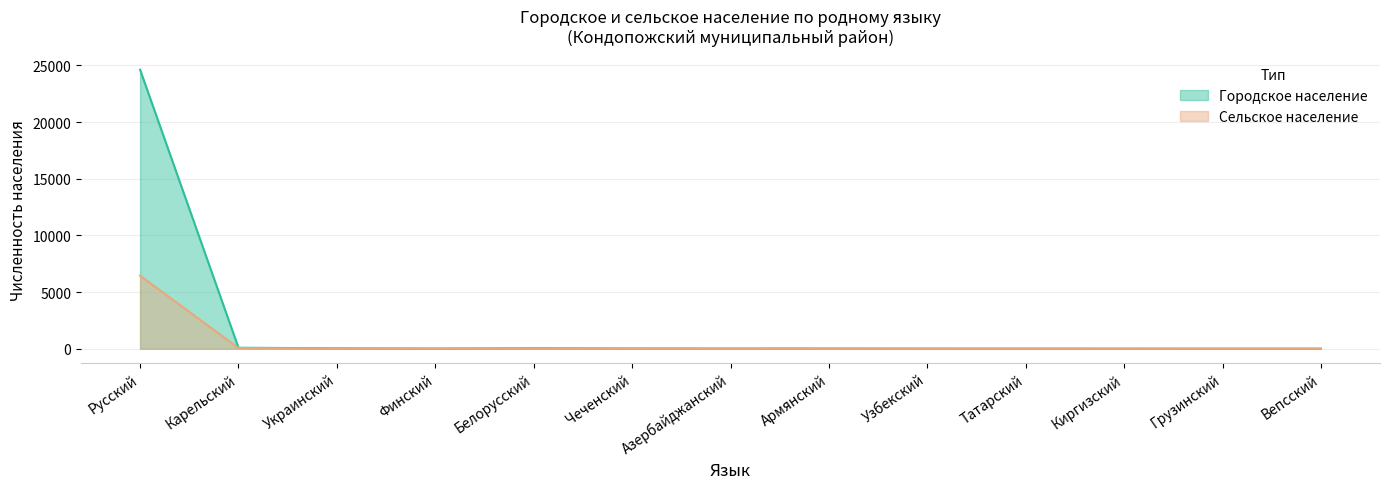

Reading left to right, what are all the values shown in this chart?

Городское население: Русский=24629	Карельский=84	Украинский=33	Финский=12	Белорусский=42	Чеченский=19	Азербайджанский=17	Армянский=18	Узбекский=8	Татарский=6	Киргизский=7	Грузинский=3	Вепсский=3
Сельское население: Русский=6448	Карельский=58	Украинский=9	Финский=10	Белорусский=9	Чеченский=0	Азербайджанский=2	Армянский=0	Узбекский=0	Татарский=1	Киргизский=0	Грузинский=2	Вепсский=1